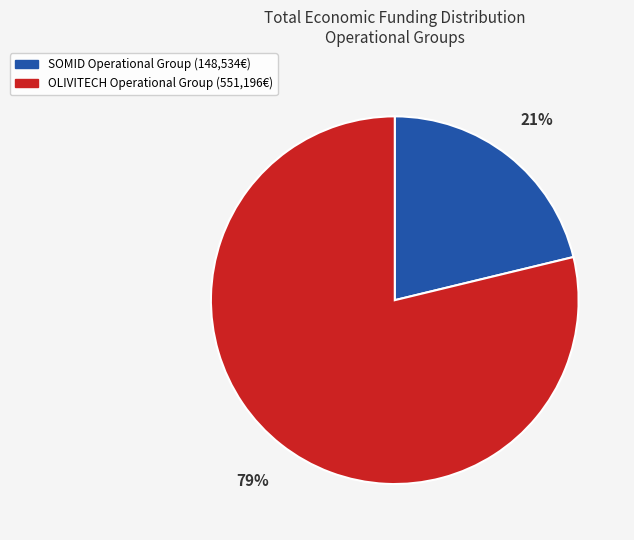

To the nearest percent, what is the difference between the SOMID Operational Group and OLIVITECH Operational Group slice percentages?

58%